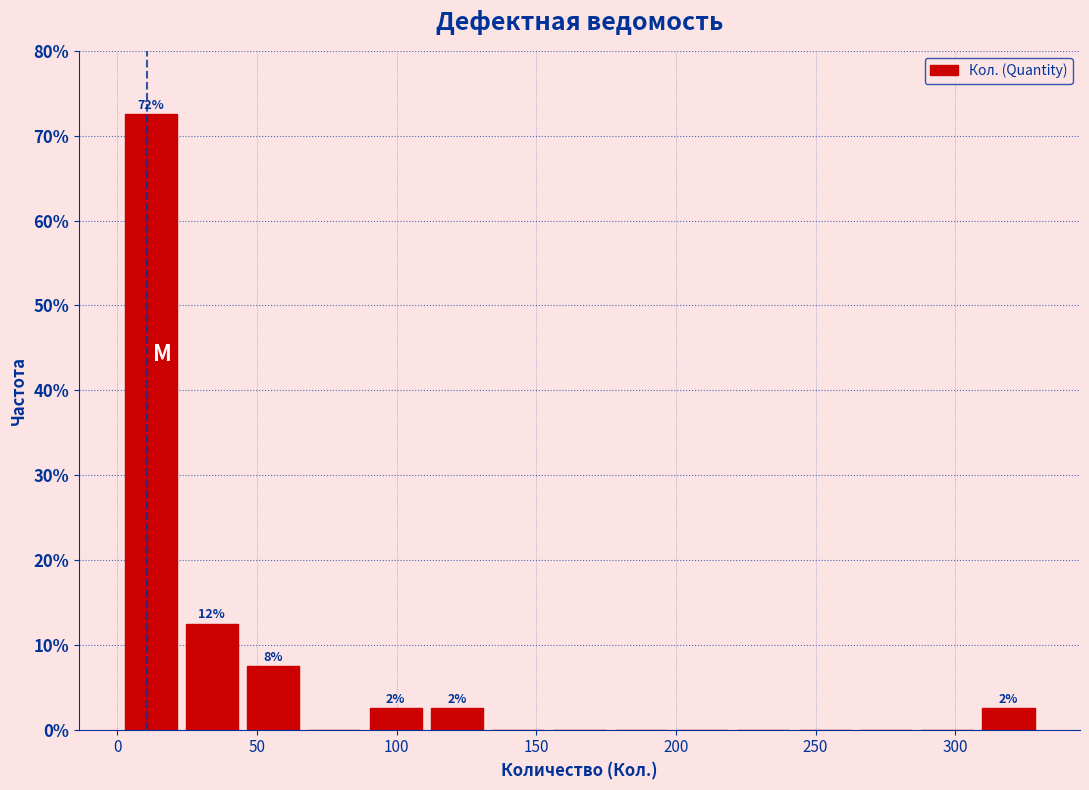

Over which range of the x-axis is the bar tallest?

0 to 25